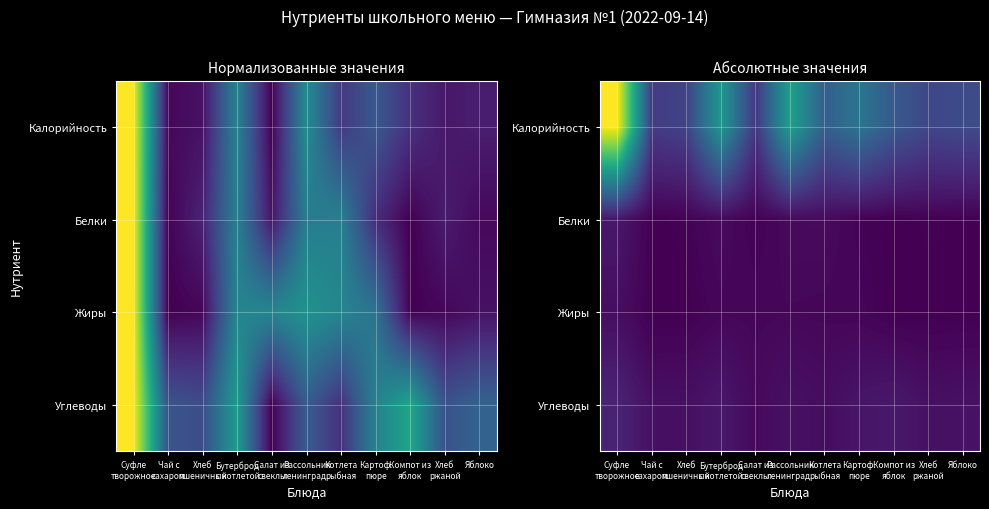

What is the difference between the highest and lowest values at Суфле
творожное?

339.0